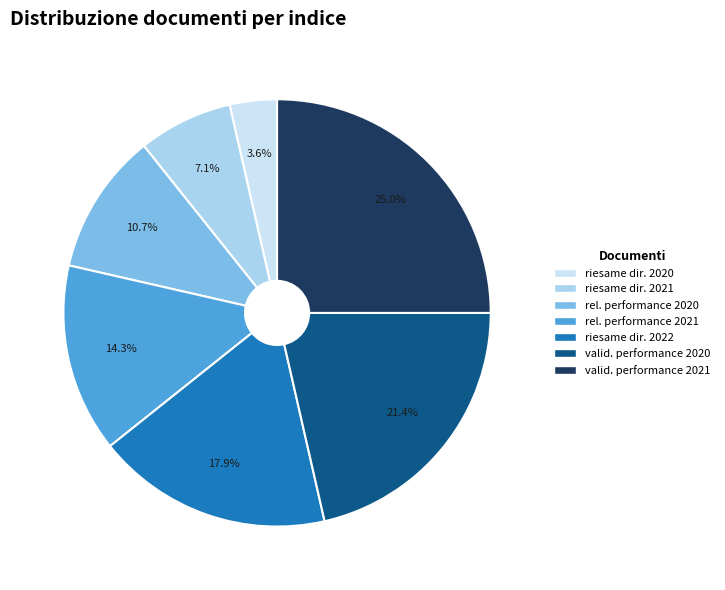

Is there a majority slice in this chart?

No